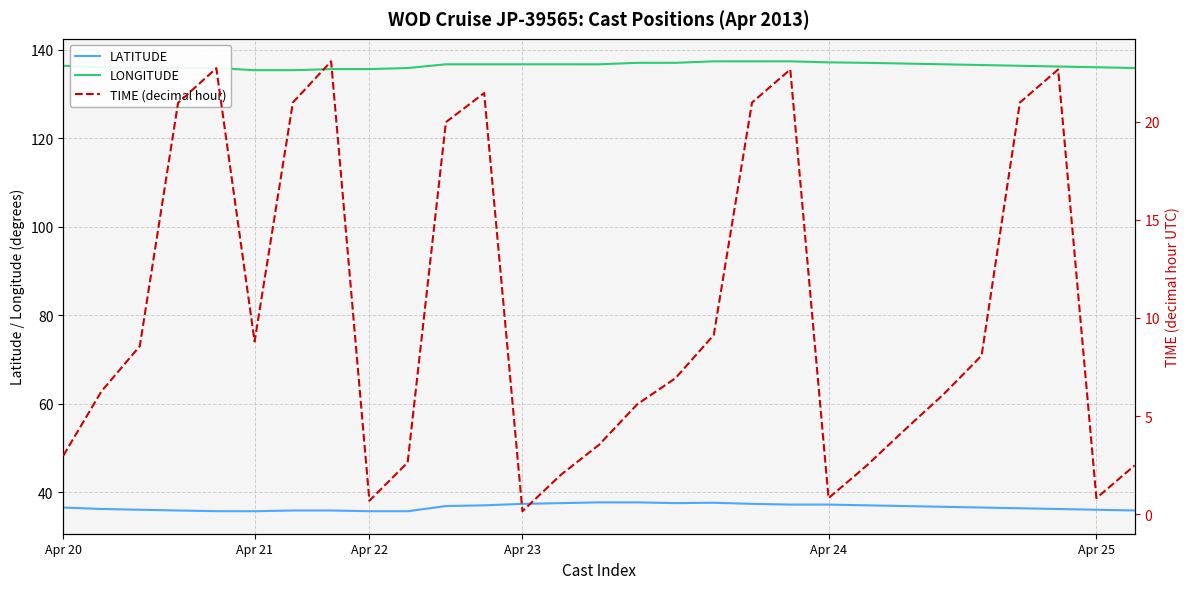

True or false: LONGITUDE and LATITUDE cross at least once.

False